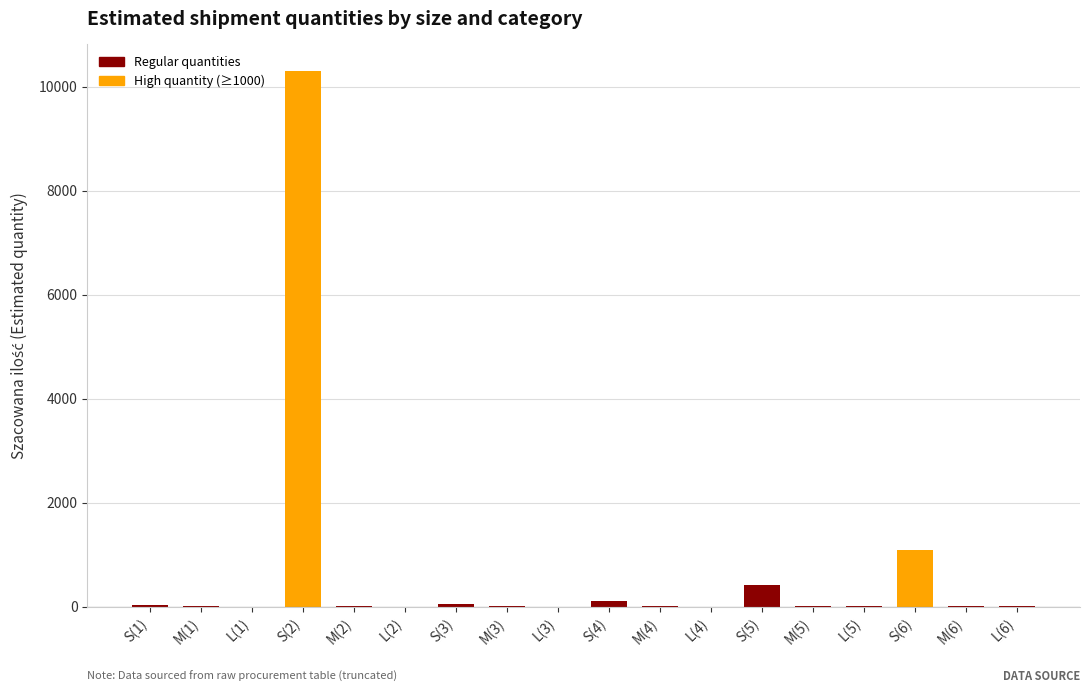

What is the greatest value displayed?

10300